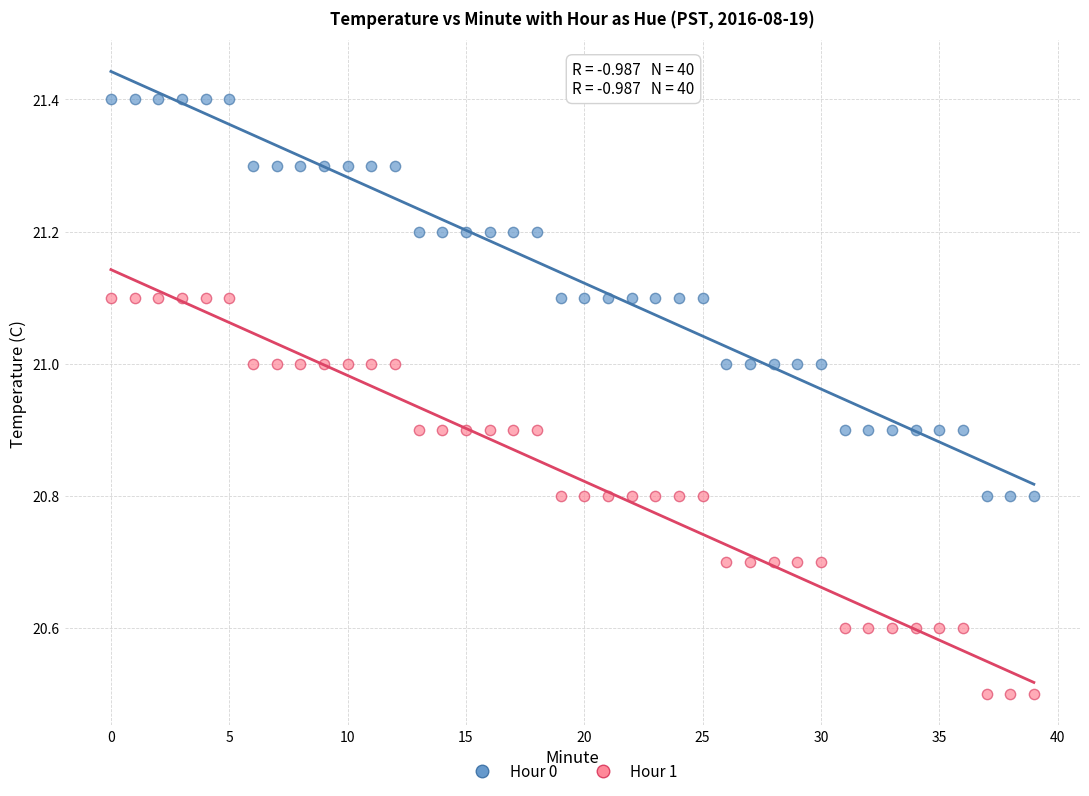

Which series reaches the minimum Y coordinate?

Hour 1